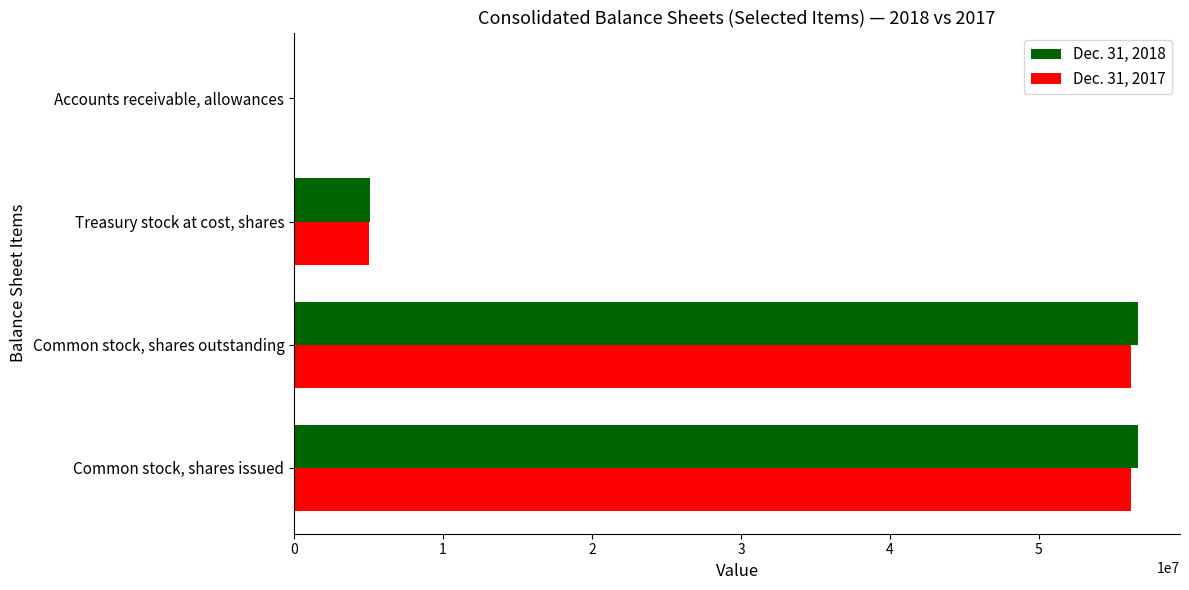

Is the value of Dec. 31, 2017 at Treasury stock at cost, shares greater than the value of Dec. 31, 2018 at Common stock, shares issued?

No